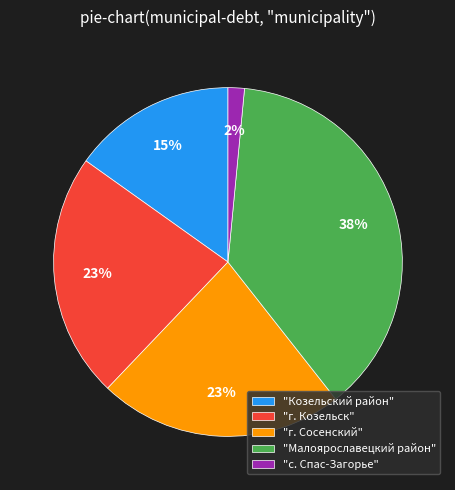

The "г. Козельск" slice represents 8% of the pie. True or false?

False